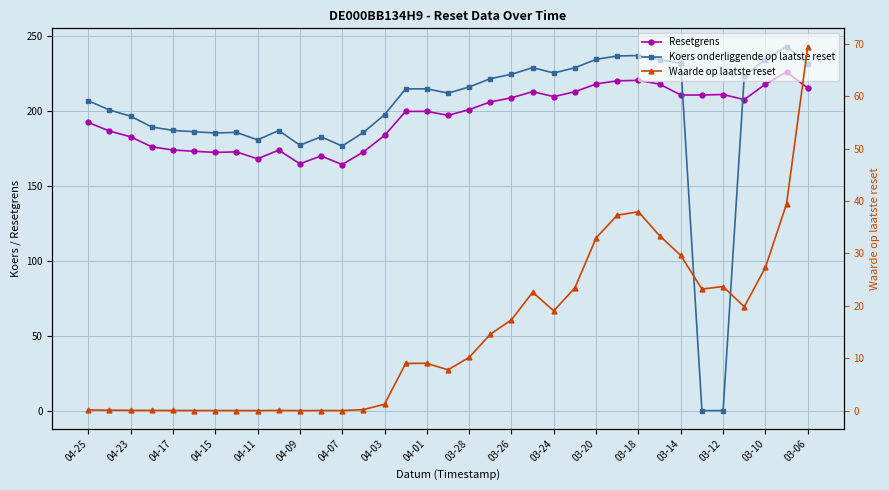

True or false: Koers onderliggende op laatste reset and Resetgrens intersect in this chart.

True